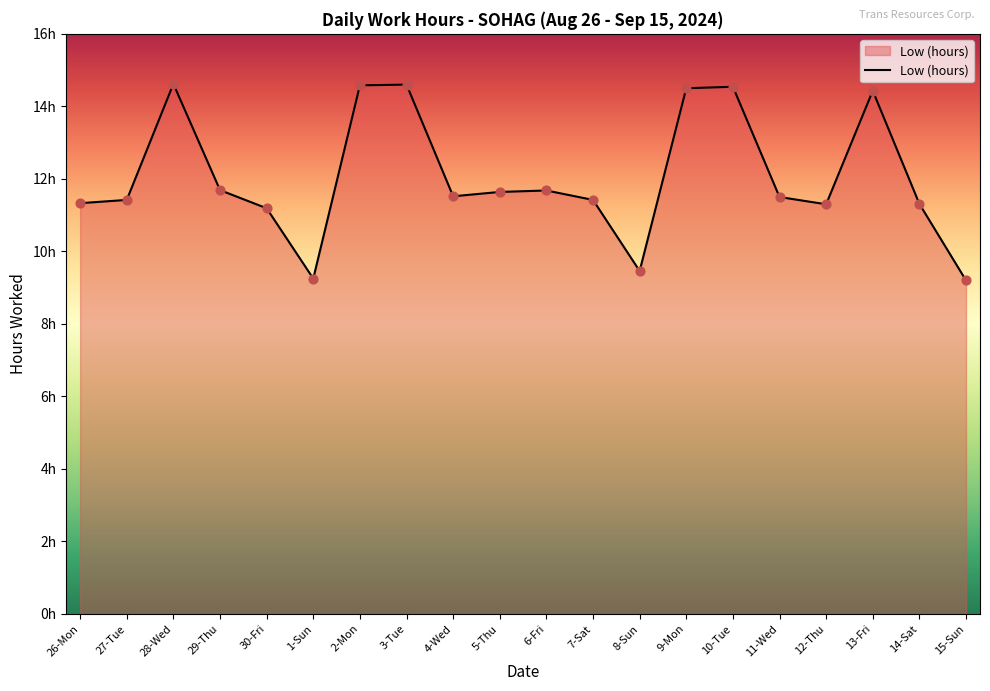

Which has a higher value, 5-Thu or 27-Tue?

5-Thu